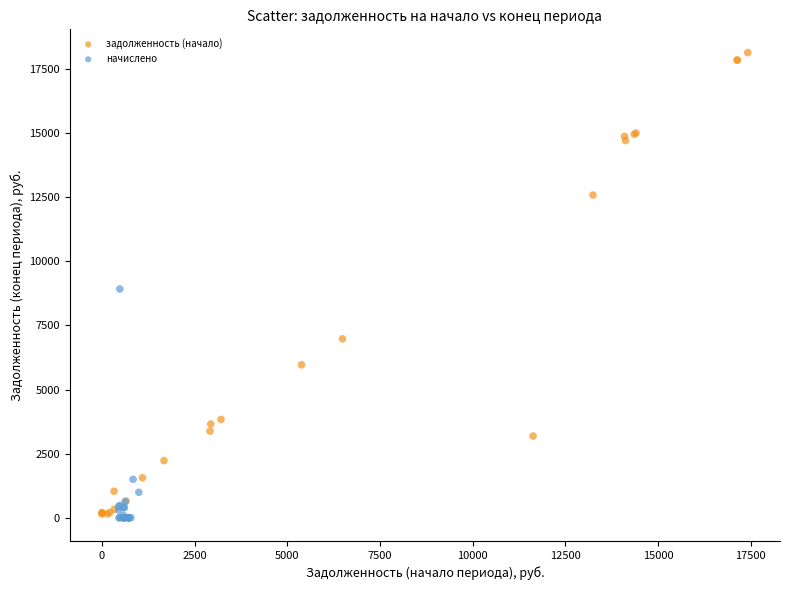

What are all the series names shown in the legend?

задолженность (начало), начислено